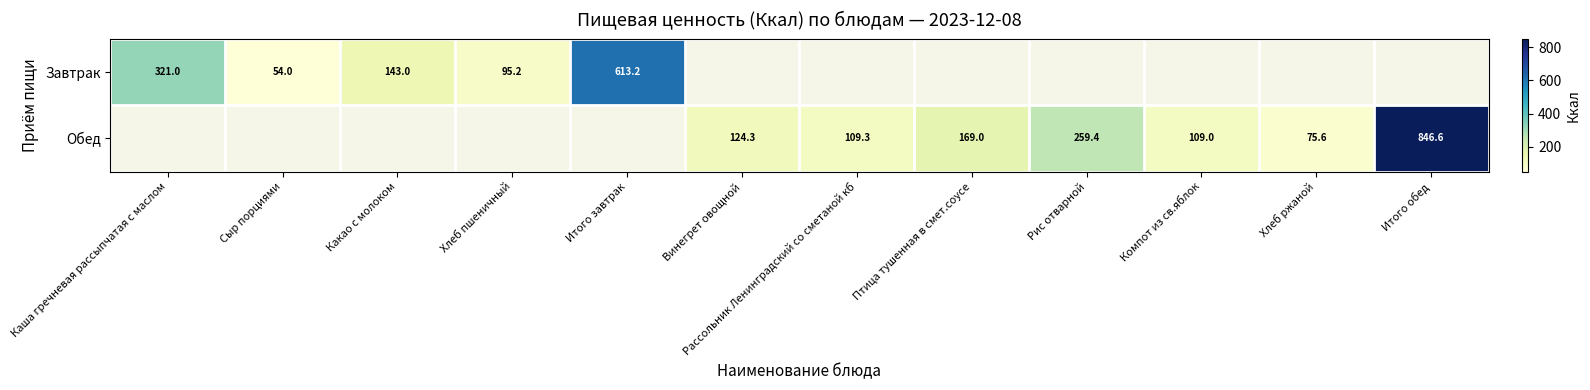

What is the sum of the Завтрак values at Каша гречневая рассыпчатая с маслом and Итого завтрак?

934.2